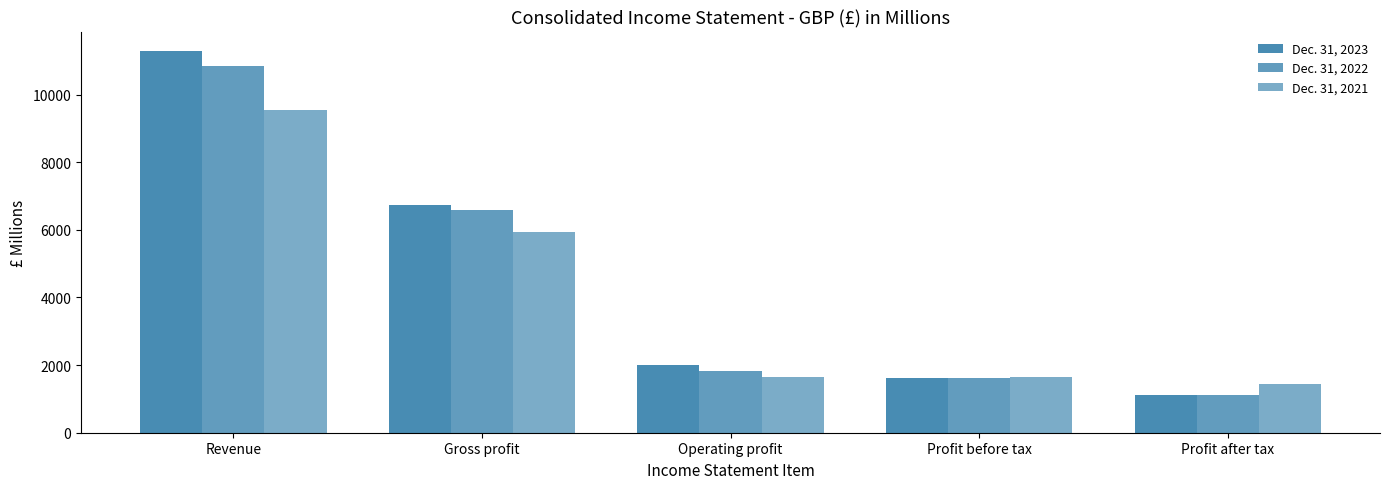

Are the bars grouped side by side (vs. stacked)?

Yes